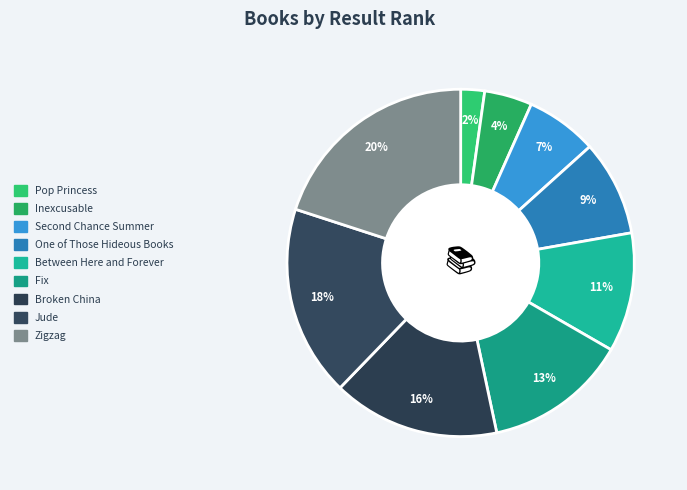

What is the change in value from One of Those Hideous Books to Between Here and Forever?

+1